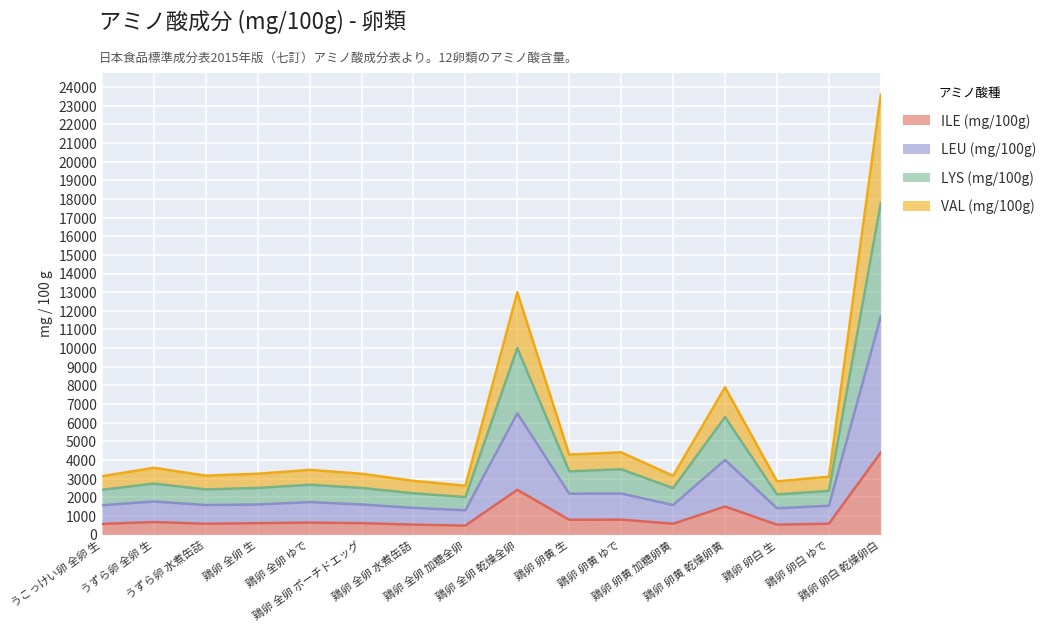

What is the maximum value for ILE (mg/100g)?

4400